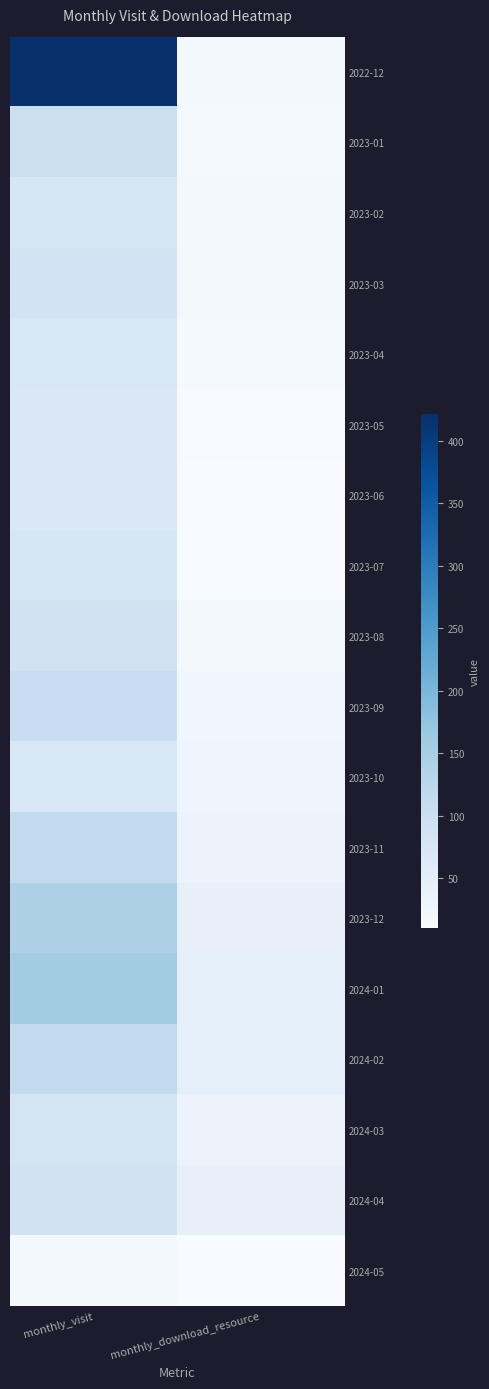

What is the difference between the highest and lowest values at monthly_download_resource?

37